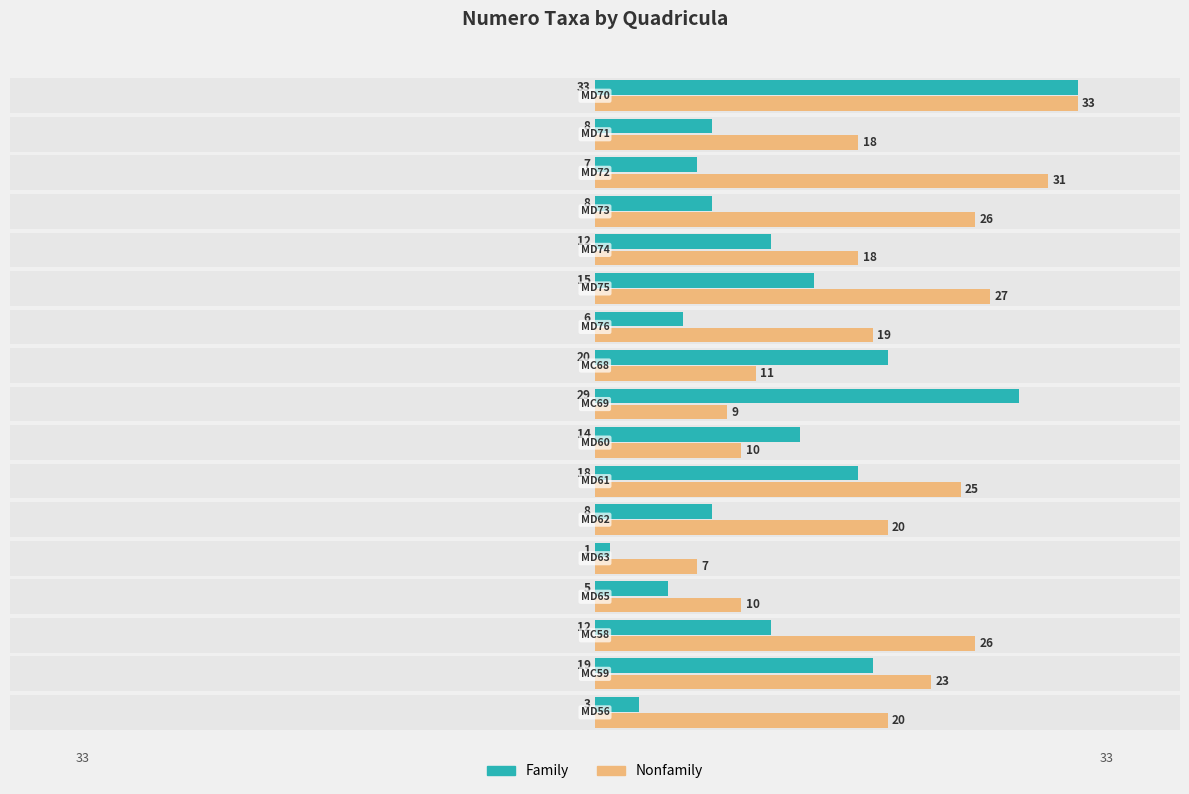

Count the number of categories in the chart.

17